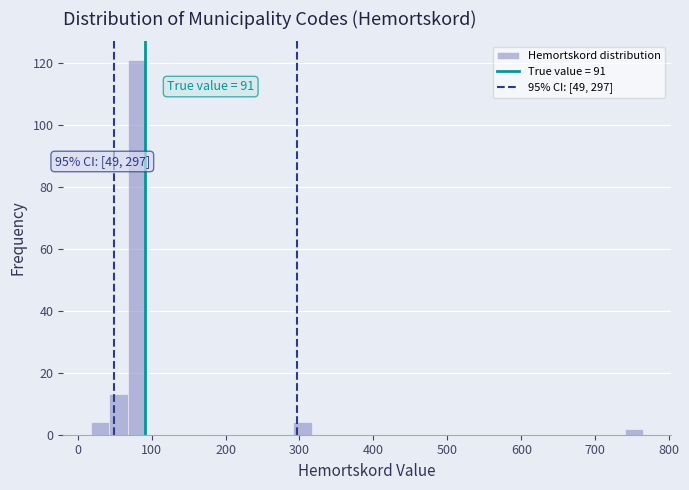

Read against the x-axis, roughly where is the centre of the tallest bar?

80